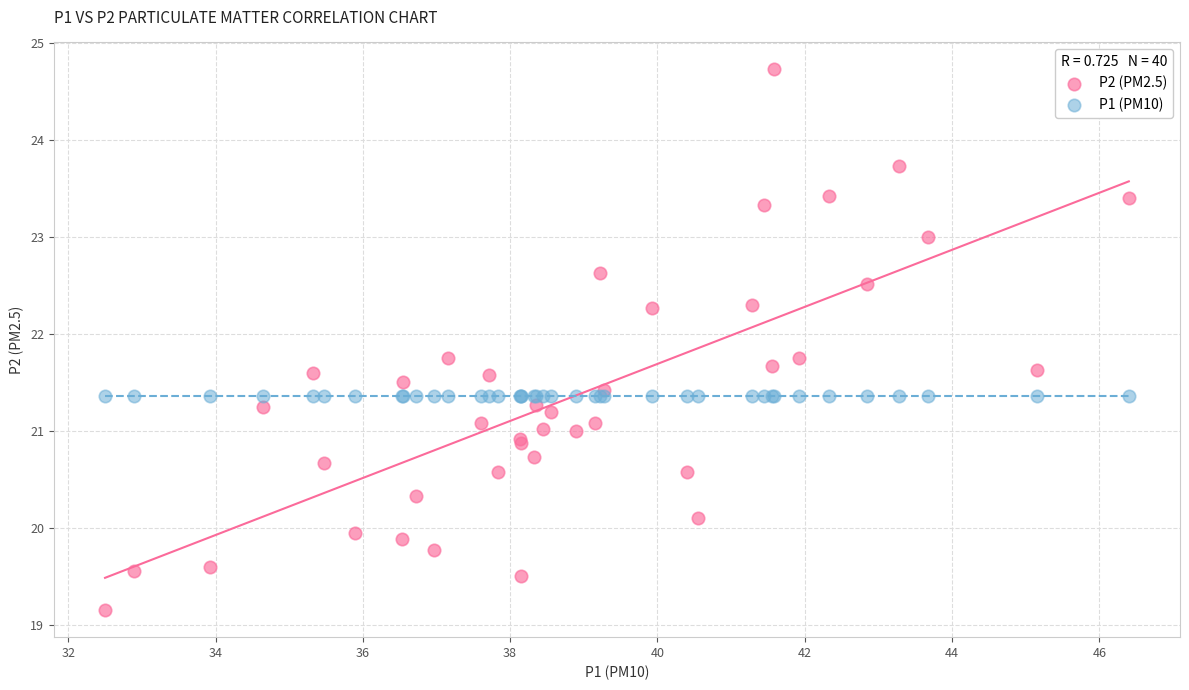

Which series reaches the maximum Y coordinate?

P2 (PM2.5)